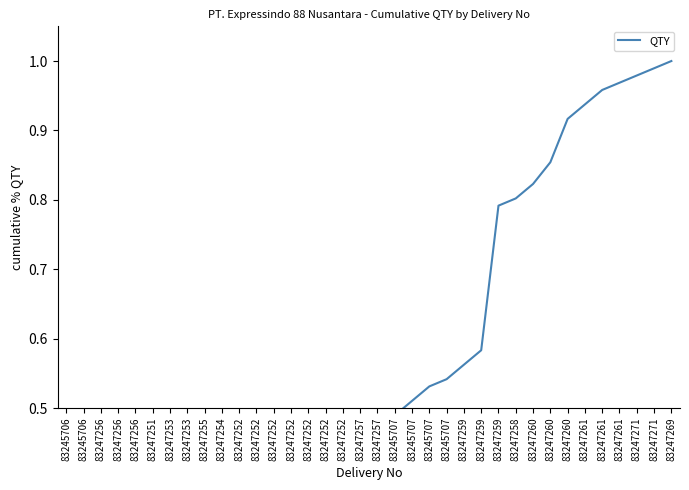

True or false: the data has more than 1 interior local peaks.

False